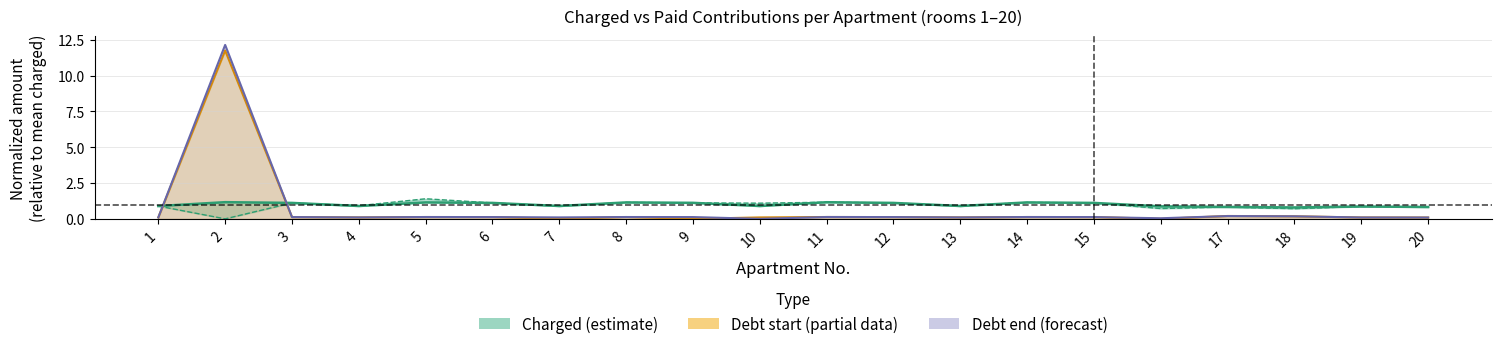

What is the total value across all series at 19?

1.9